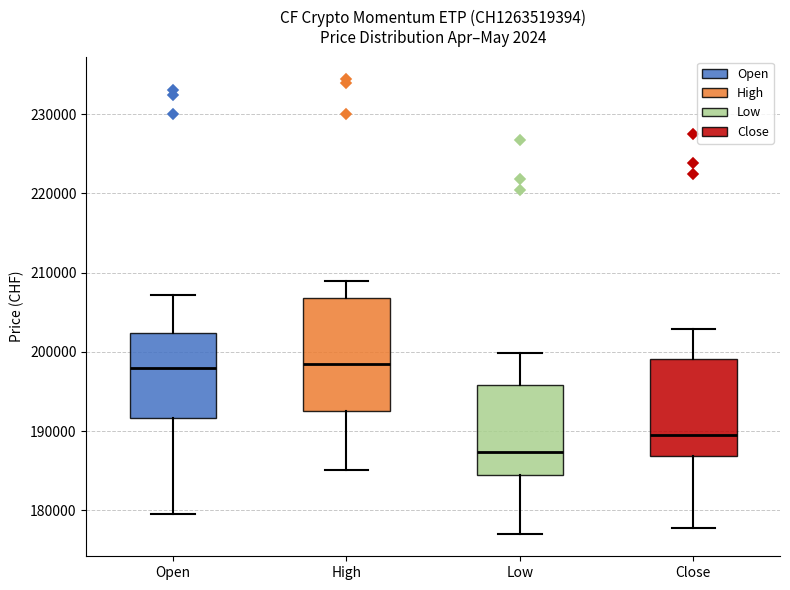

Reading left to right, transcribe this box plot: for each box, give where its median line is, the range the box spans, and where its two whiskers end, as read against the y-axis. The values are not printed on the chart, so give them approximately, as read against the axis.

Open: median 198000, box 192000 to 202000, whiskers 179000 to 207000
High: median 198000, box 192000 to 207000, whiskers 185000 to 209000
Low: median 187000, box 184000 to 196000, whiskers 177000 to 200000
Close: median 190000, box 187000 to 199000, whiskers 178000 to 203000